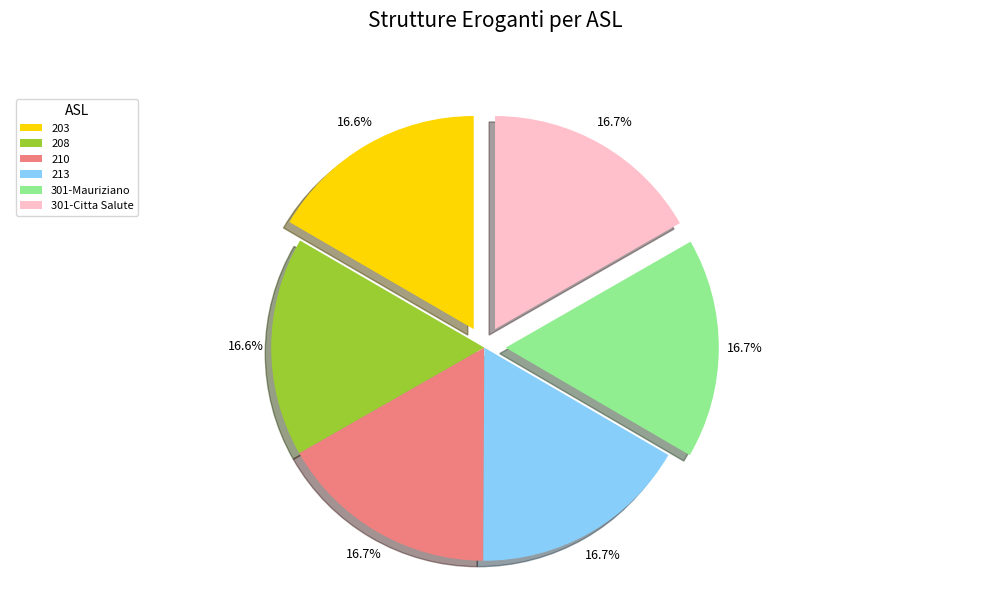

Is the sum of 208 and 213 greater than half?

No